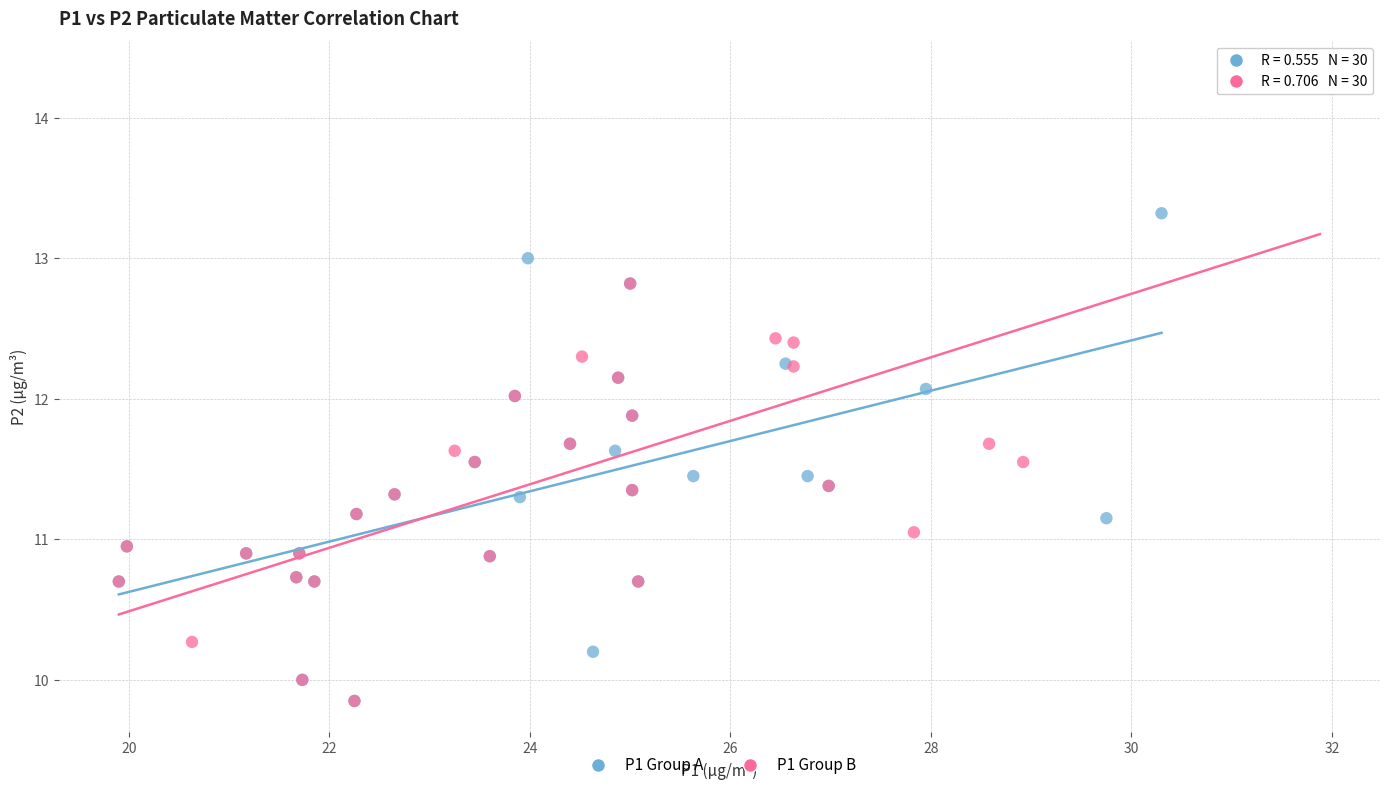

Which series contains the highest Y value?

P1 Group B